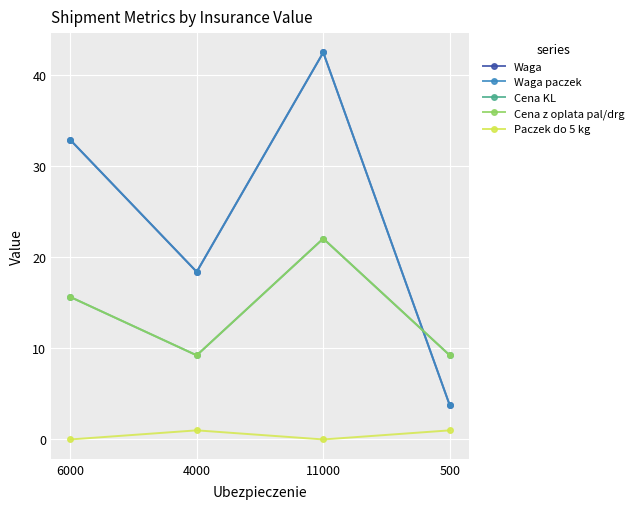

Does the chart have visible grid lines?

Yes